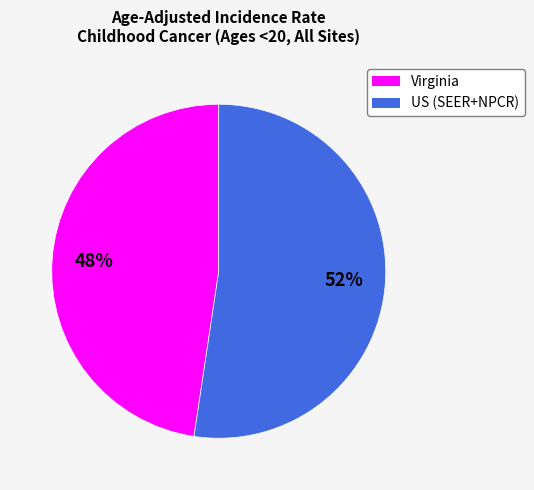

To the nearest percent, what is the combined percentage of US (SEER+NPCR) and Virginia?

100%